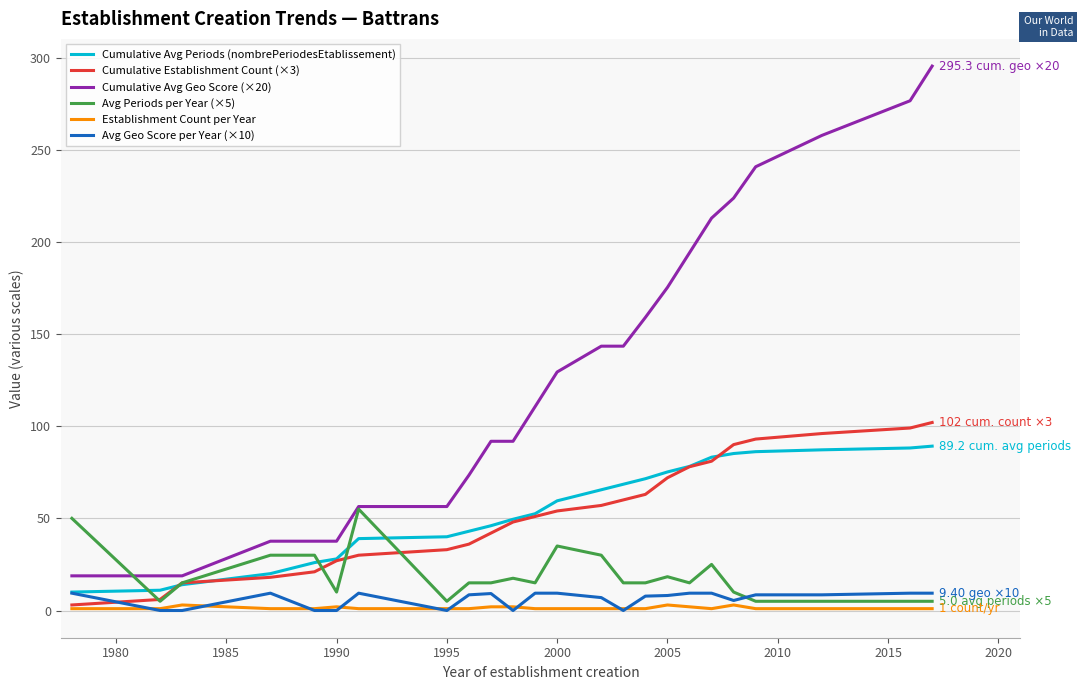

Which series has the largest total across all categories?

Cumulative Avg Geo Score (×20)